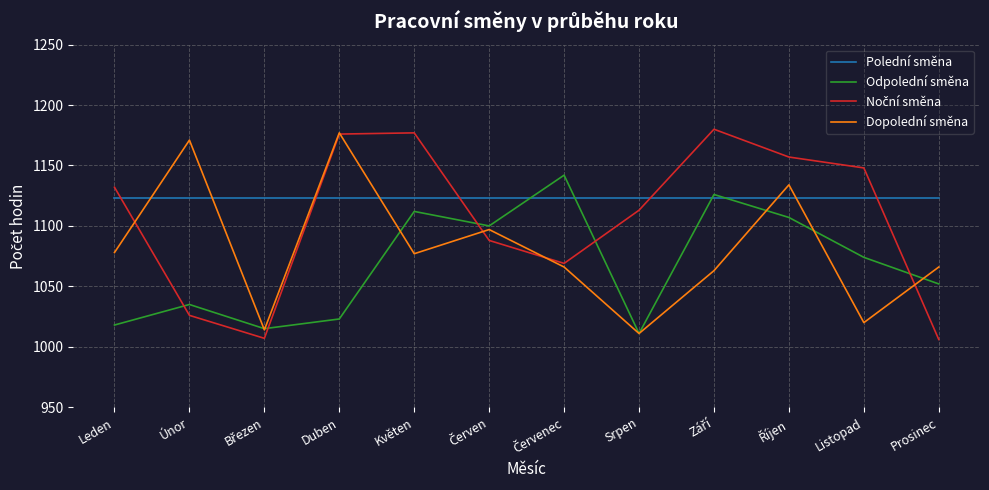

In Odpolední směna, how many points are higher than both neighbors (excluding endpoints)?

4